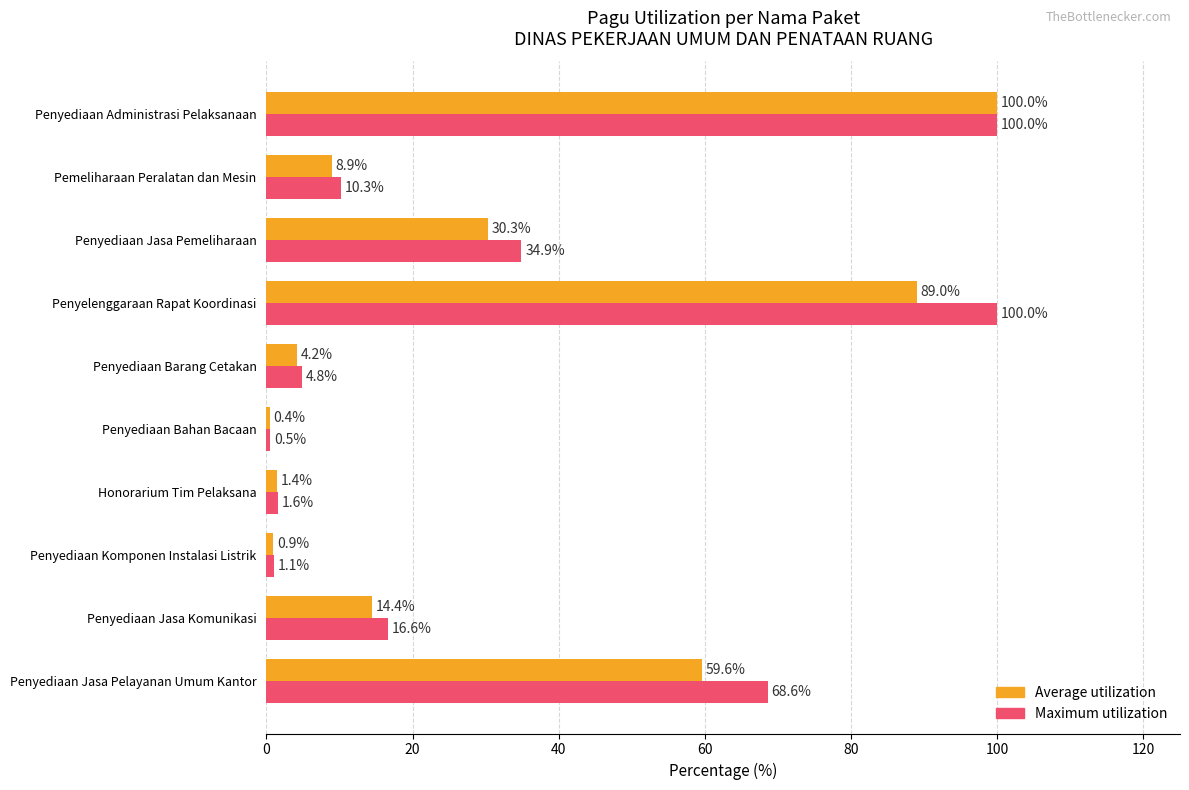

Which series changed the most between Honorarium Tim Pelaksana and Penyelenggaraan Rapat Koordinasi?

Maximum utilization